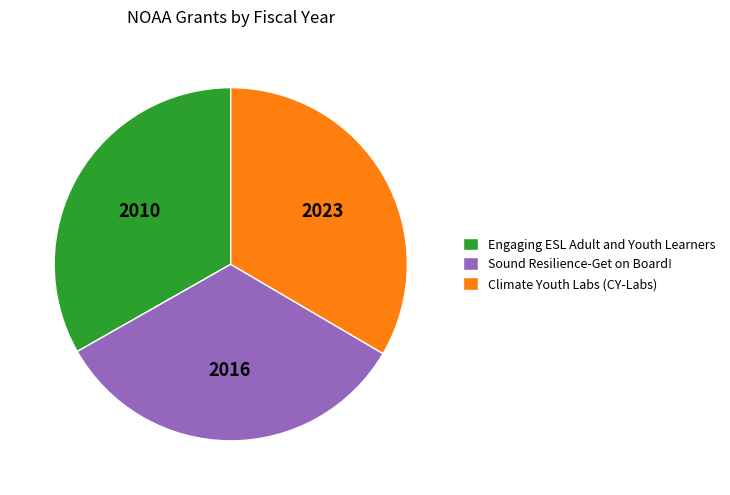

Is the sum of Sound Resilience-Get on Board! and Climate Youth Labs (CY-Labs) greater than half?

Yes